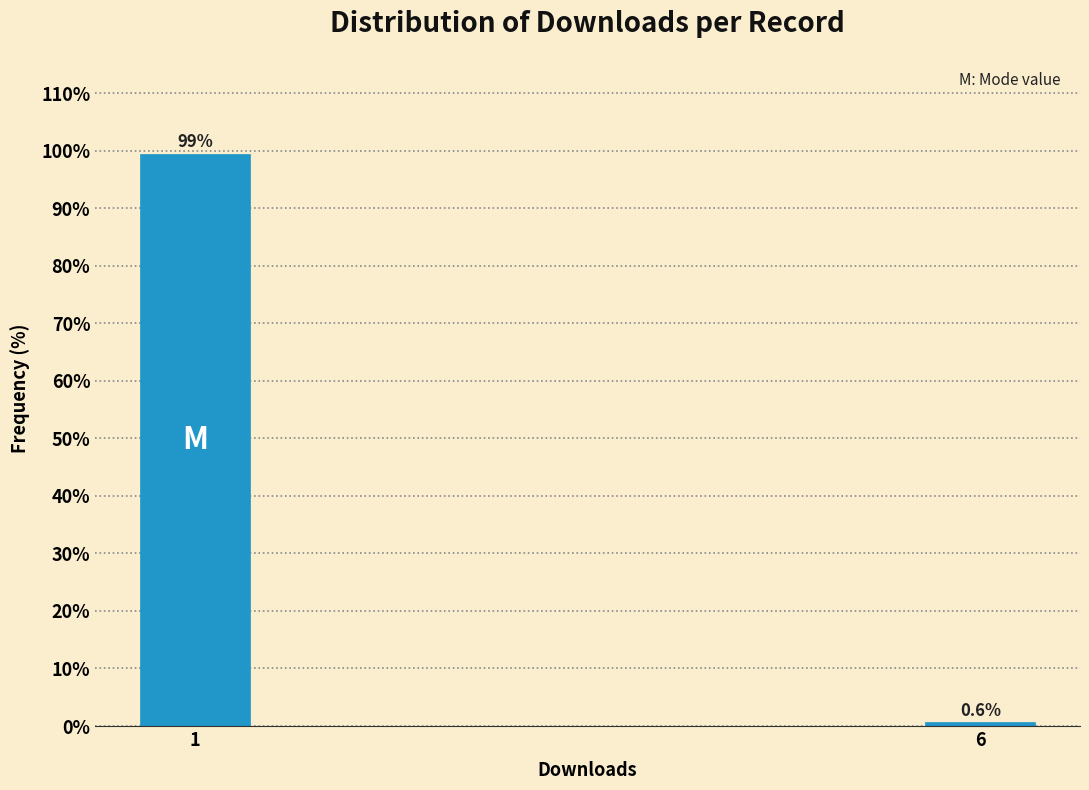

Reading left to right, list all the values displayed in this chart.

1=99.4	6=0.6